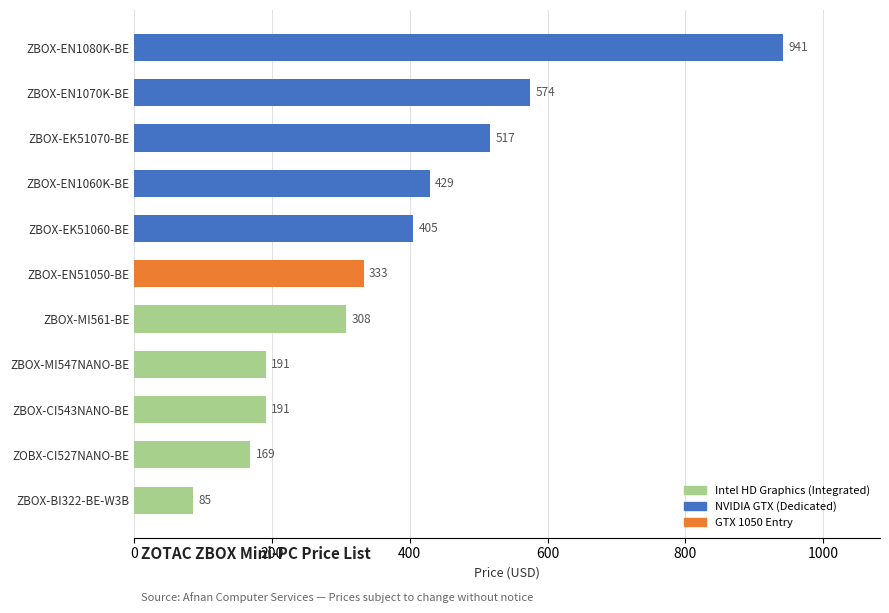

Reading bottom to top, what are all the values shown in this chart?

85	169	191	191	308	333	405	429	517	574	941